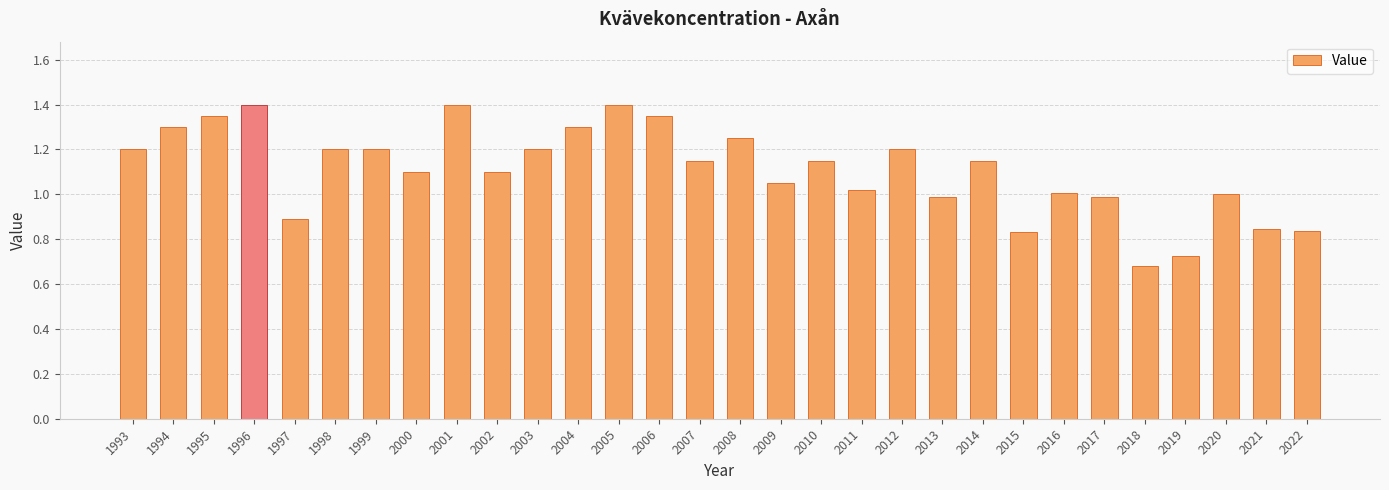

What is the change in value from 2010 to 2011?

-0.1